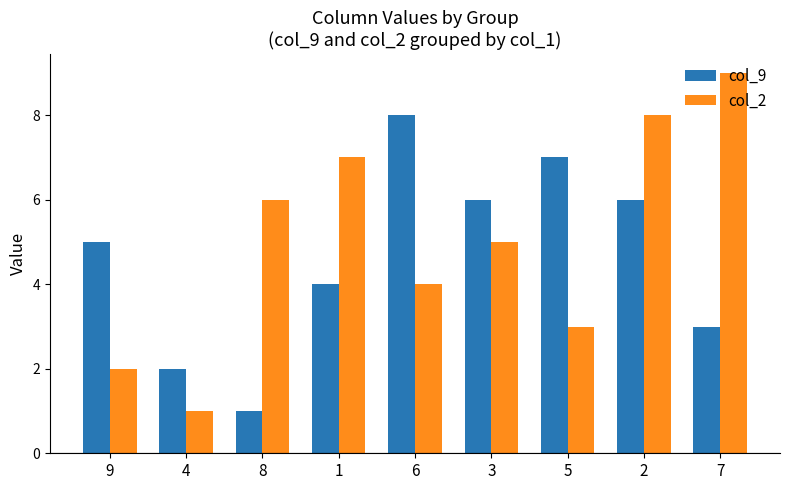

Is the value of col_2 at 3 greater than the value of col_9 at 2?

No